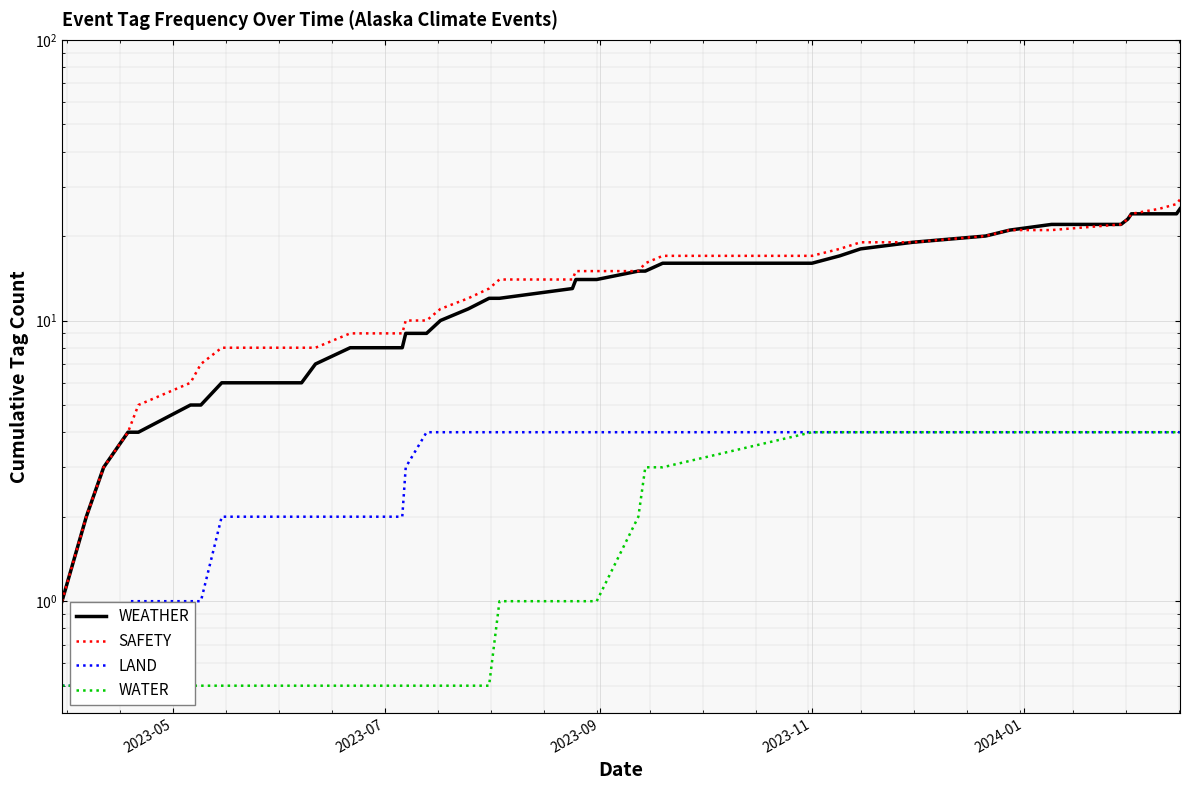

True or false: WATER and LAND cross at least once.

False